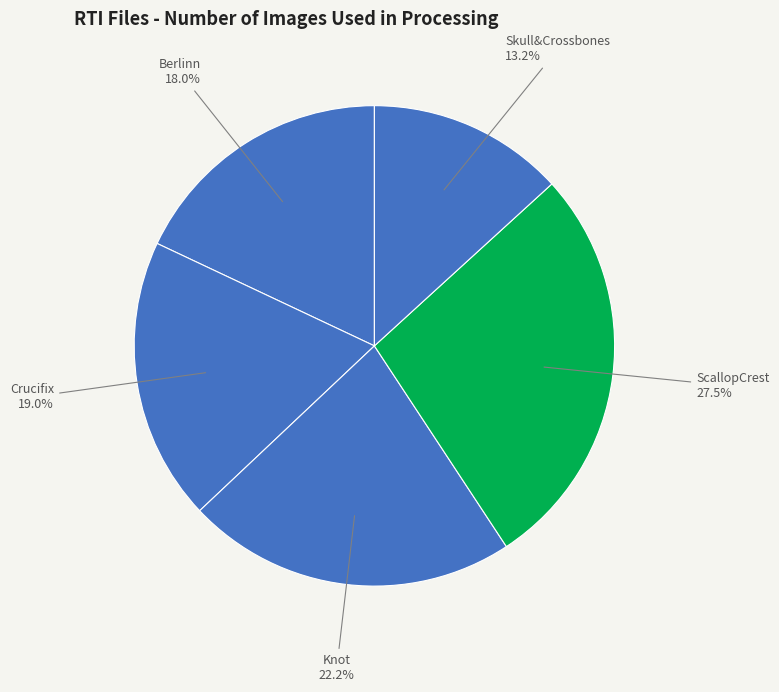

How many segments does this pie chart have?

5